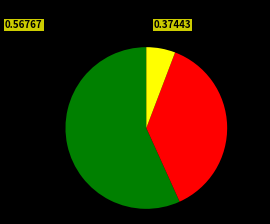

Count the number of slices in the pie.

3